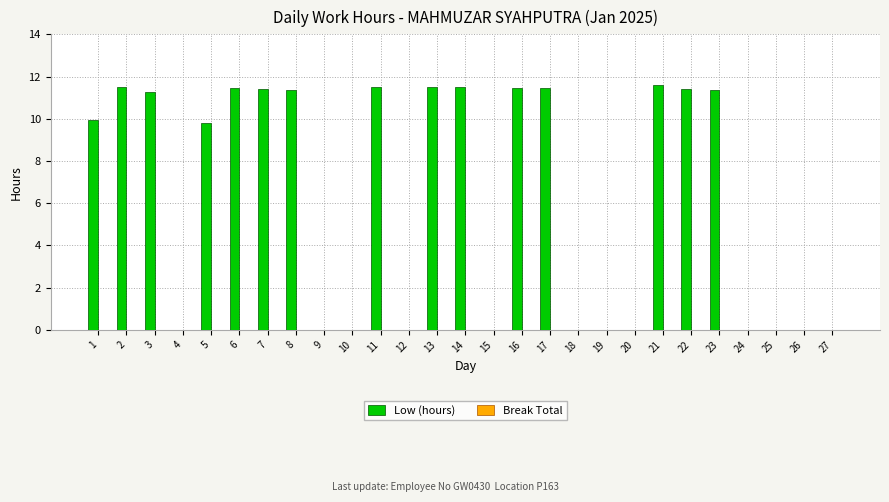

How many data points does each series have?

27